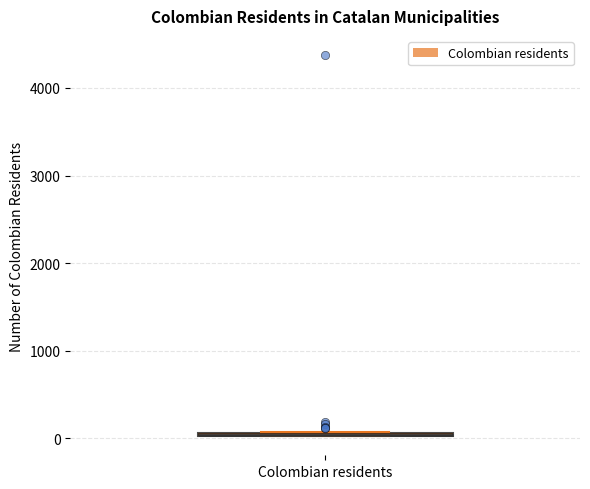

Where is the upper edge of the box for Colombian residents on the y-axis? The values are not printed on the chart, so give them approximately, as read against the axis.

100